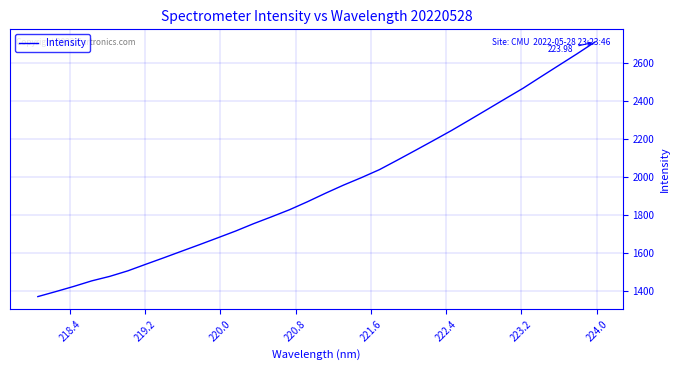

What is the difference between the maximum and minimum values?

1341.5